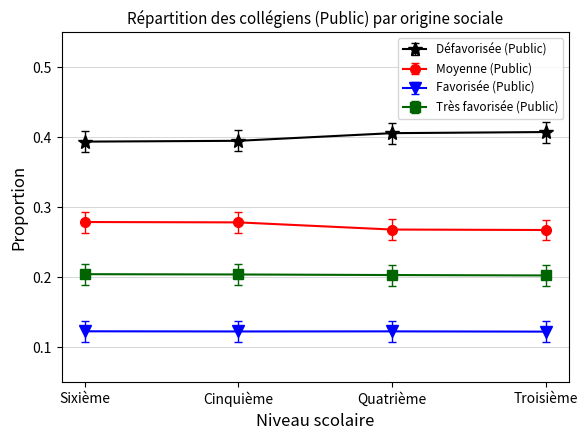

True or false: Moyenne (Public) and Très favorisée (Public) intersect in this chart.

False